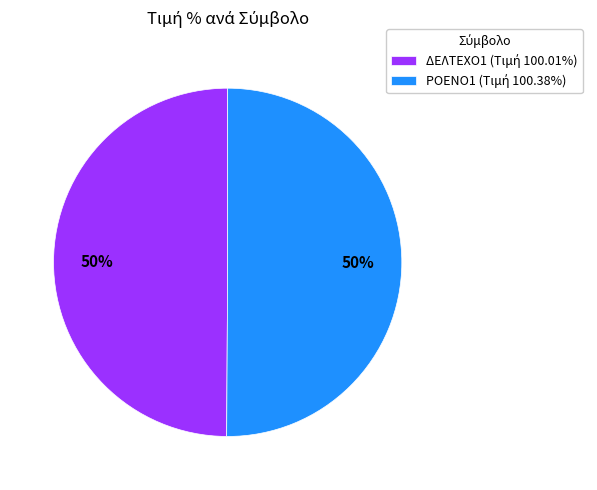

Is it true that ΡΟΕΝΟ1 is 37% of the pie?

False